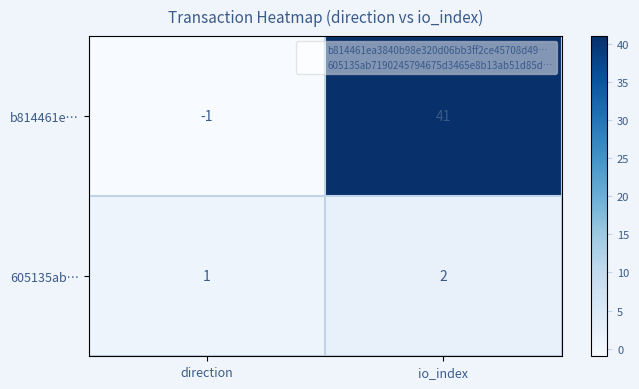

Is it true that 605135ab… equals 2 at io_index?

True